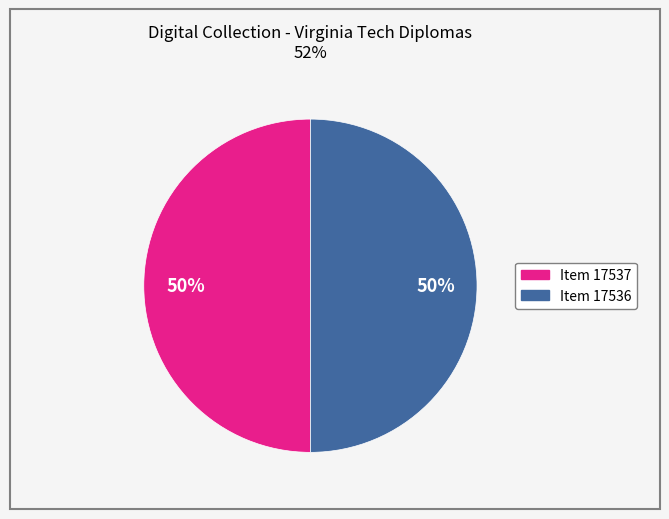

To the nearest percent, what is the average slice percentage?

50%